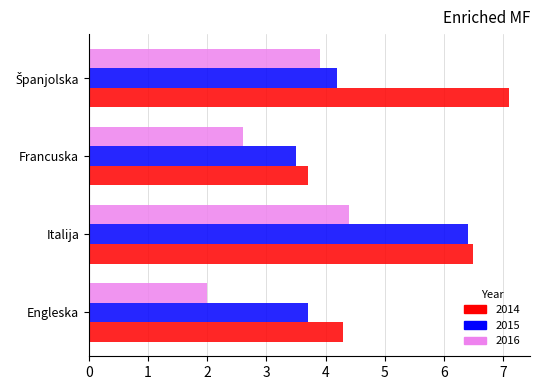

At how many categories does at least one series exceed 6?

2